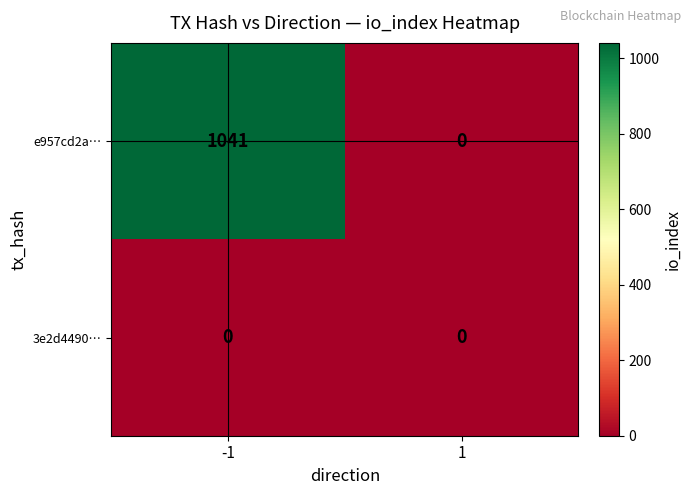

Which series has the widest spread of values?

e957cd2a…